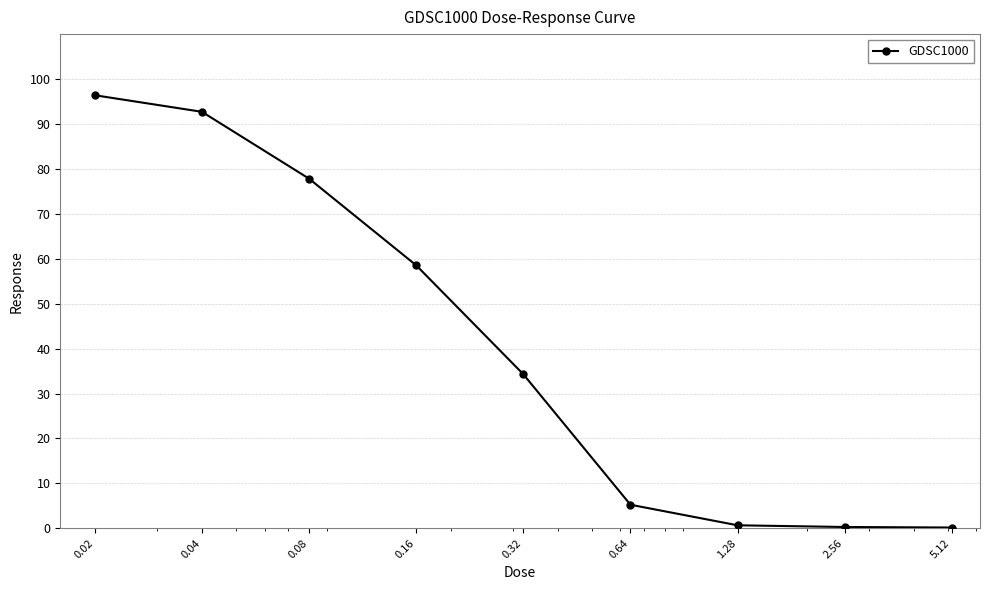

Is this an area chart (filled region under the line)?

No